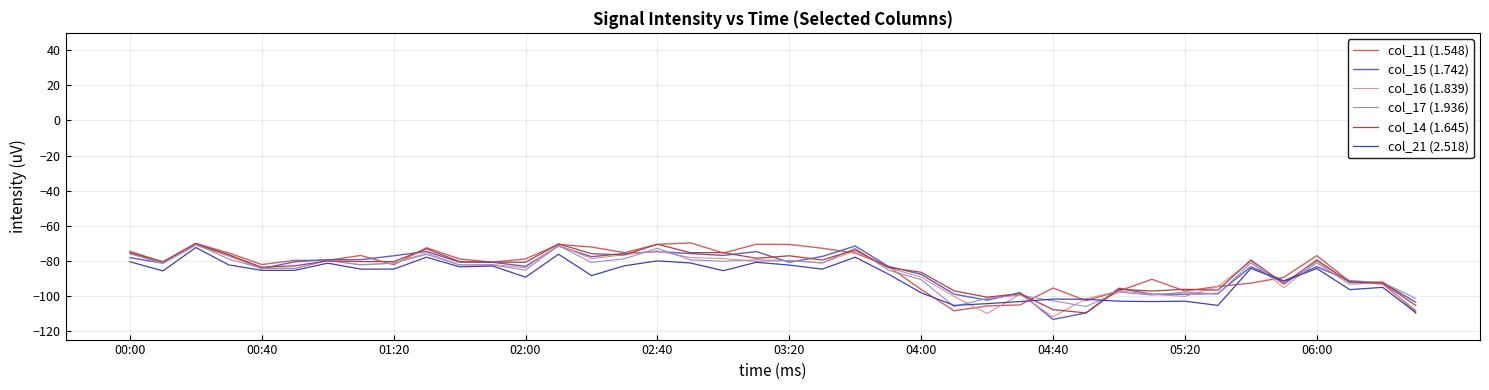

What is the maximum value for col_11 (1.548)?

-69.8